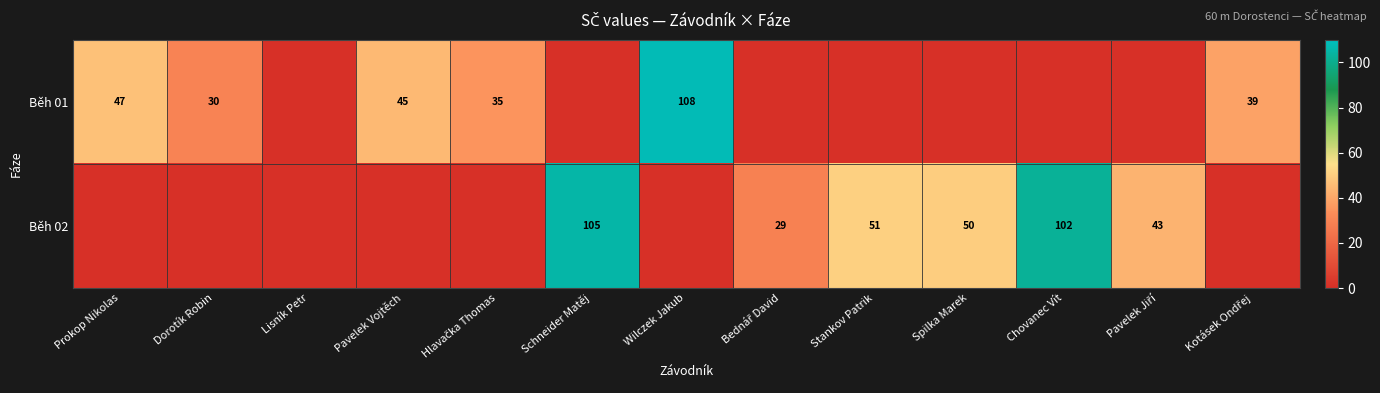

At which category does the chart reach its peak across all series?

Wilczek Jakub